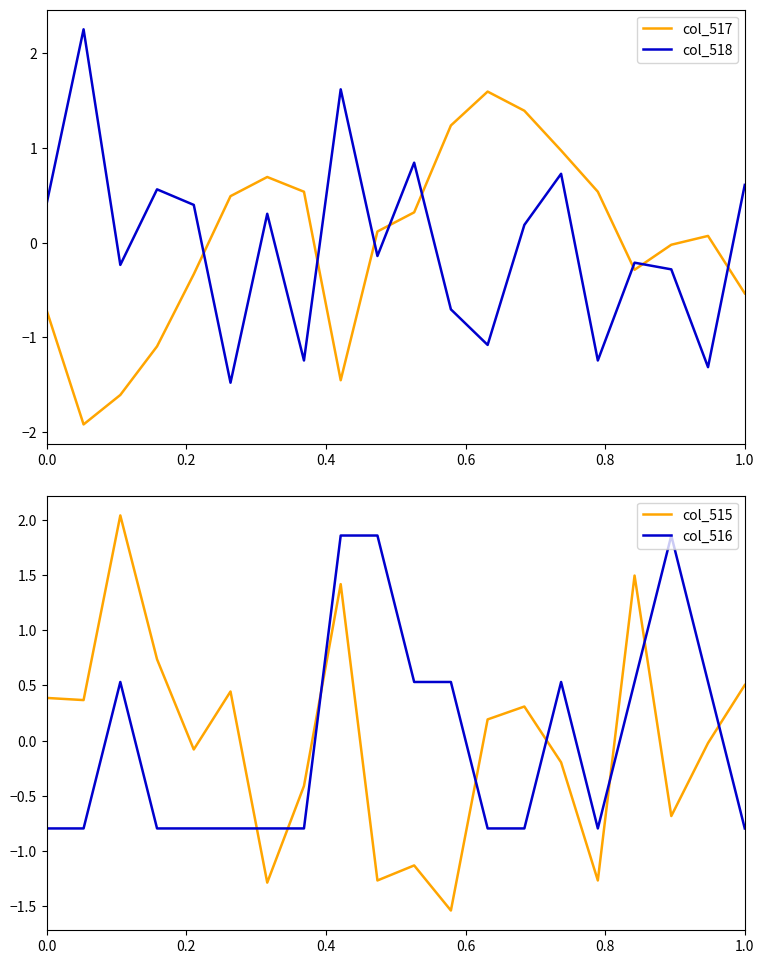

What is the lowest value of the col_518 series?

-1.5